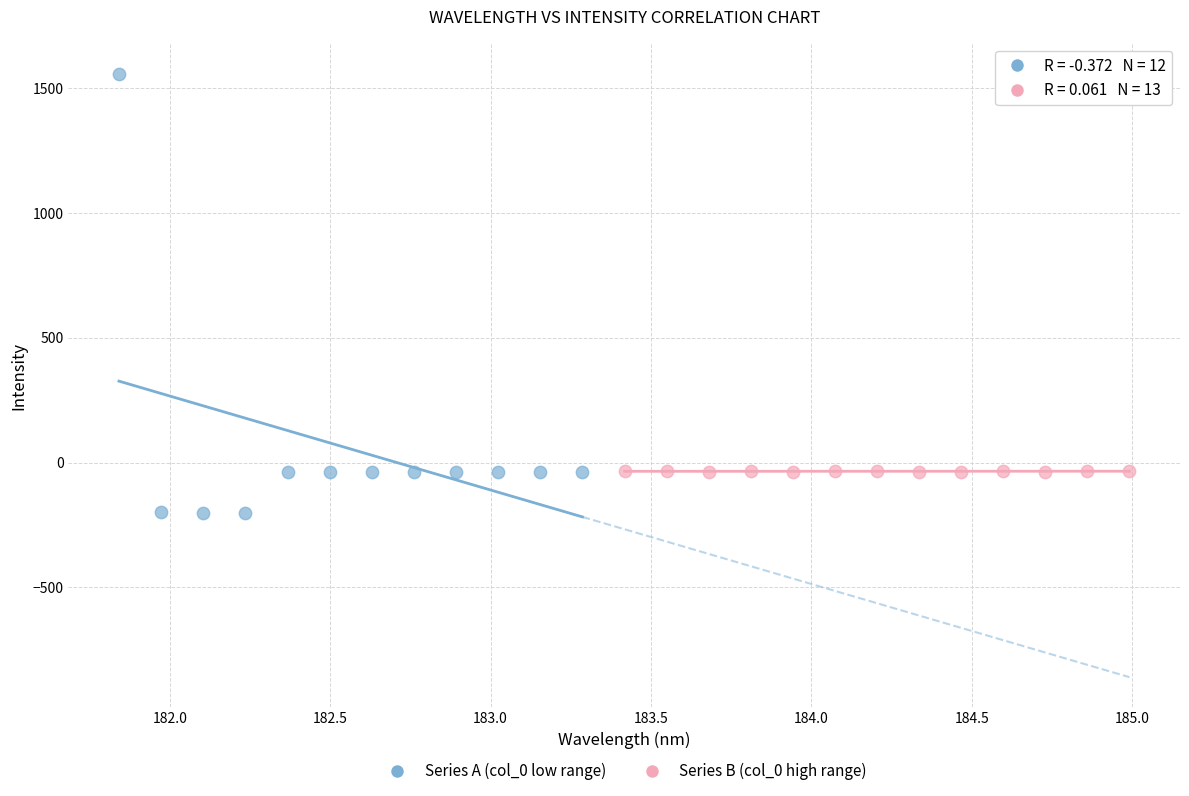

Which series has the largest Y range (max minus min)?

Series A (col_0 low range)